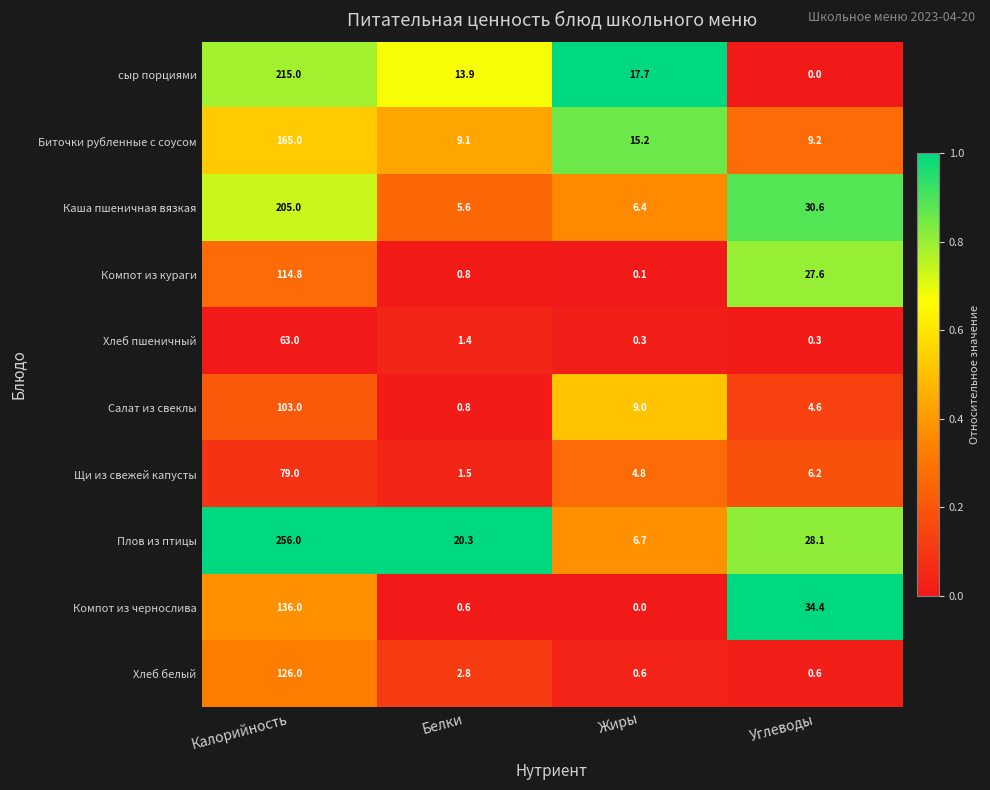

Which label corresponds to the largest value in the chart?

Калорийность